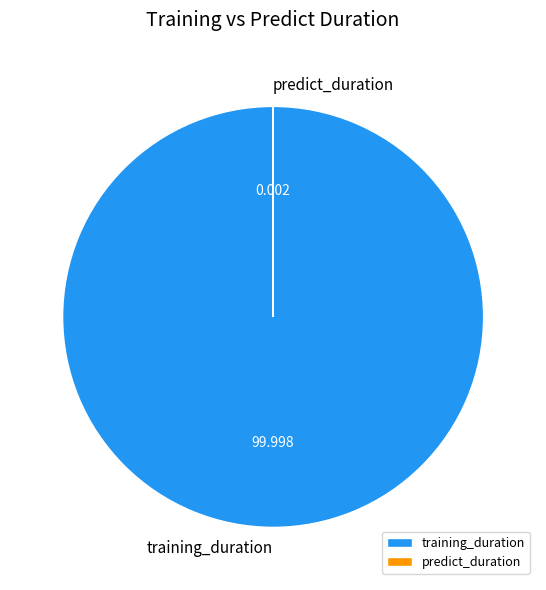

Does training_duration account for over 50% of the chart?

Yes